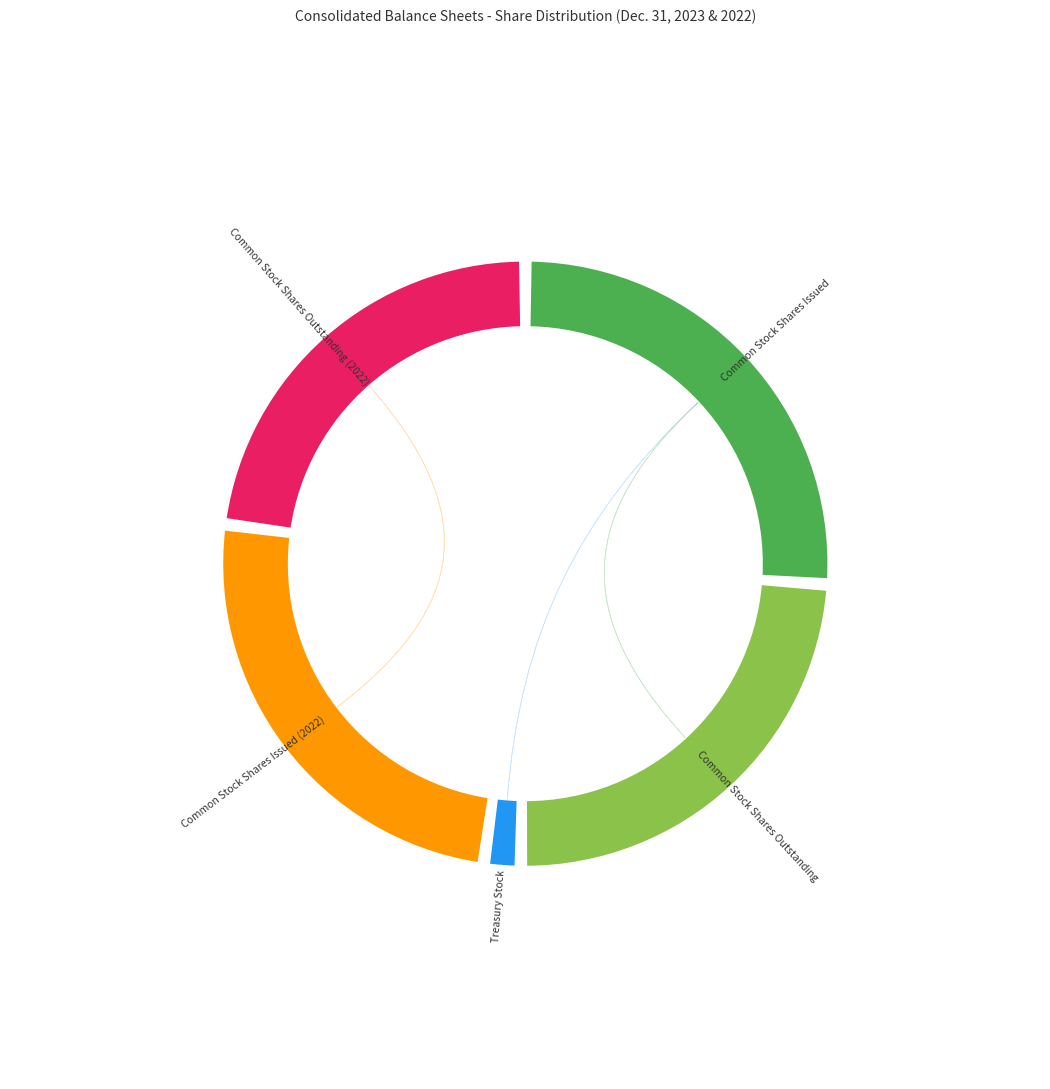

To the nearest percent, what is the combined percentage of Common Stock Shares Outstanding (2022) and Treasury Stock?

25%